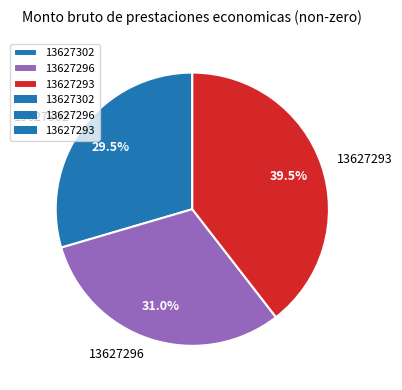

What portion of the pie excludes 13627293?

60.5%